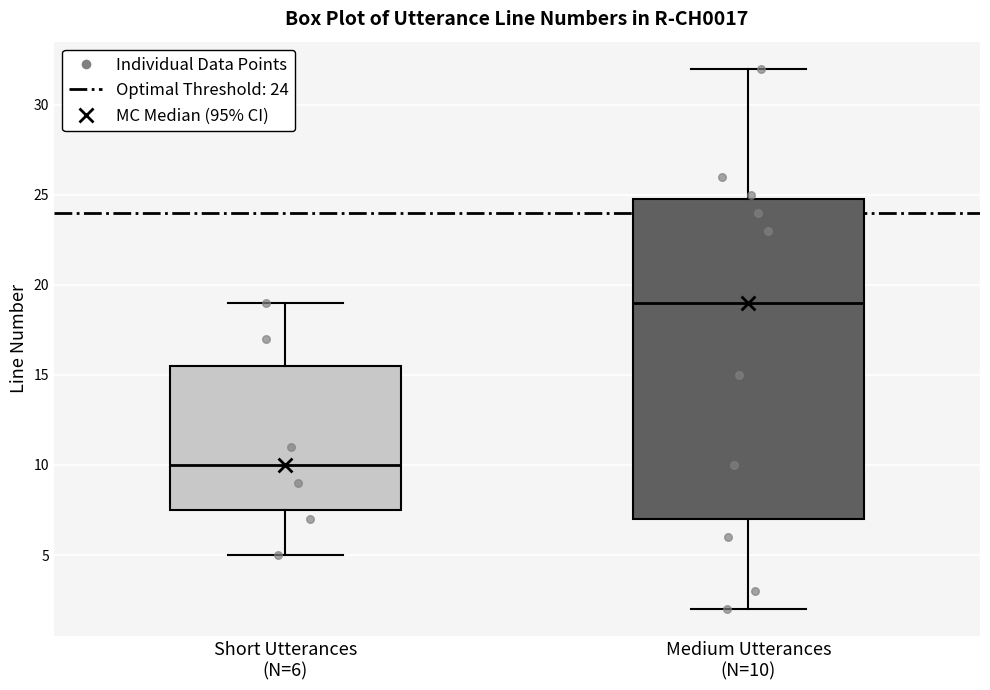

Reading left to right, transcribe this box plot: for each box, give where its median line is, the range the box spans, and where its two whiskers end, as read against the y-axis. The values are not printed on the chart, so give them approximately, as read against the axis.

Short Utterances (N=6): median 10.0, box 7.5 to 15.5, whiskers 5.0 to 19.0
Medium Utterances (N=10): median 19.0, box 7.0 to 25.0, whiskers 2.0 to 32.0